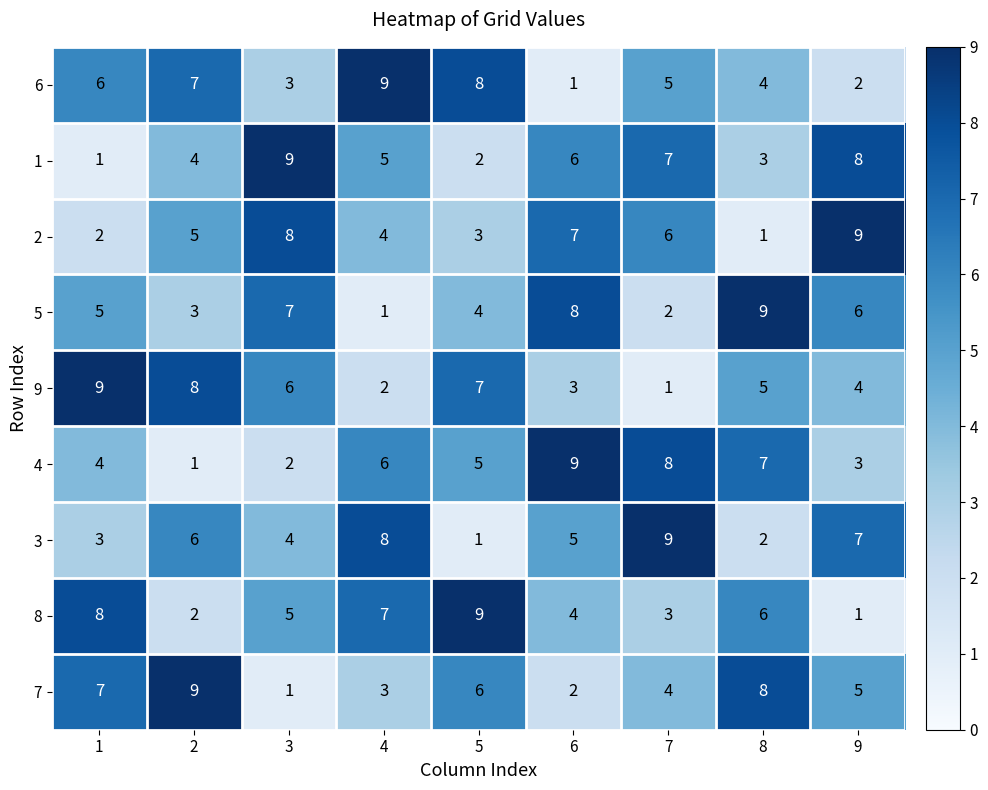

What is the spread (max minus min) of values at 3?

8